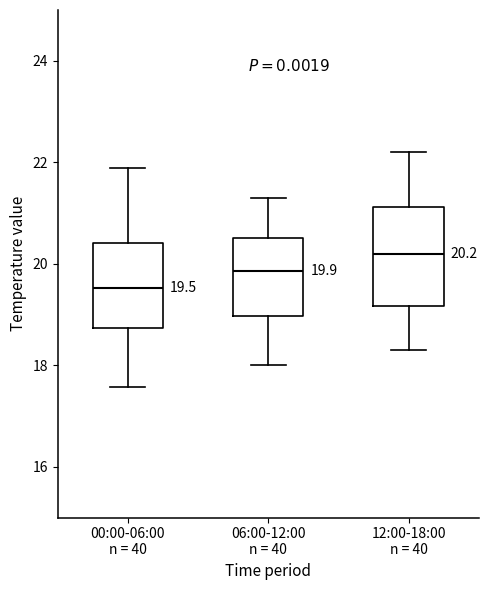

Which box is the tallest, from its lower edge to its upper edge?

12:00-18:00 n = 40